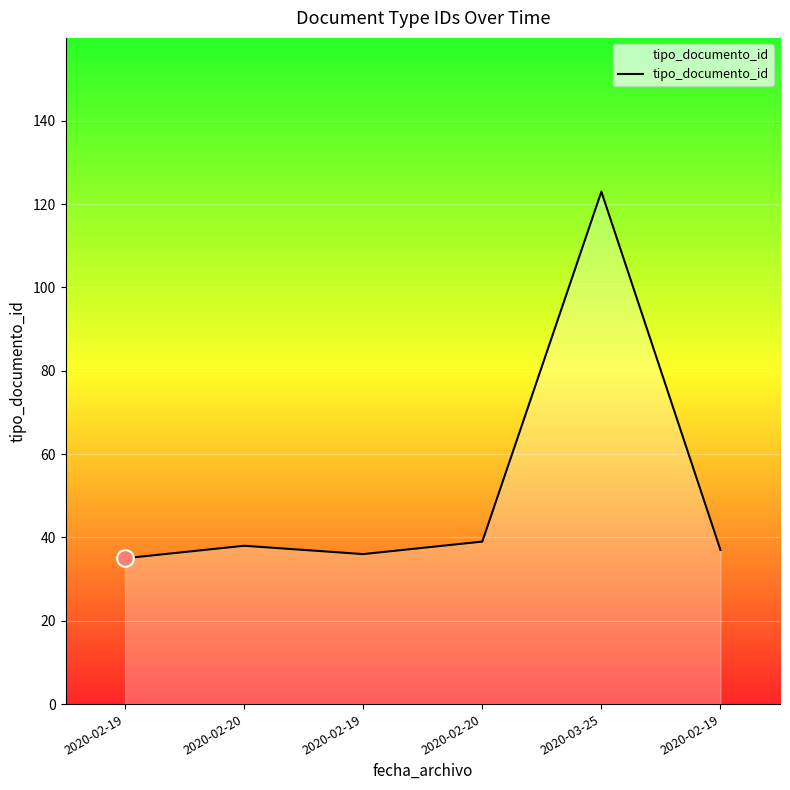

How many series are shown in this chart?

1